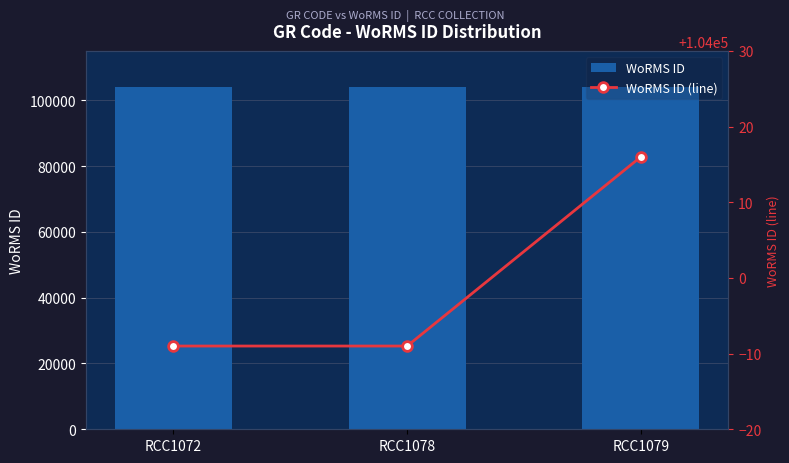

What is the value of the WoRMS ID (line) bar at the 2nd from the left?

103991